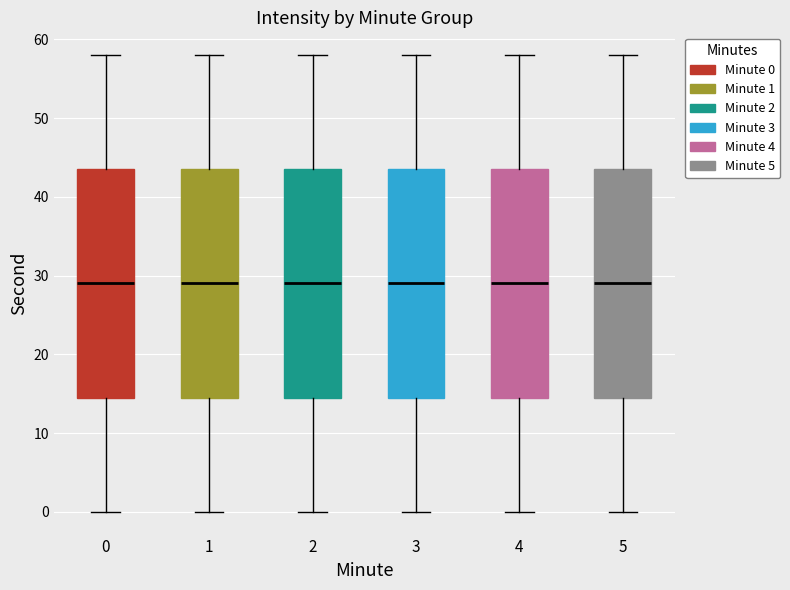

Reading left to right, transcribe this box plot: for each box, give where its median line is, the range the box spans, and where its two whiskers end, as read against the y-axis. The values are not printed on the chart, so give them approximately, as read against the axis.

0: median 29, box 15 to 44, whiskers 0 to 58
1: median 29, box 15 to 44, whiskers 0 to 58
2: median 29, box 15 to 44, whiskers 0 to 58
3: median 29, box 15 to 44, whiskers 0 to 58
4: median 29, box 15 to 44, whiskers 0 to 58
5: median 29, box 15 to 44, whiskers 0 to 58